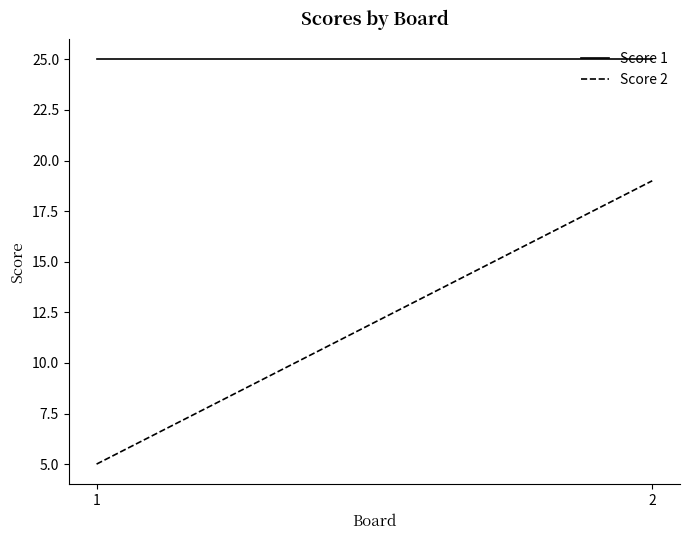

What is the smallest value displayed?

5